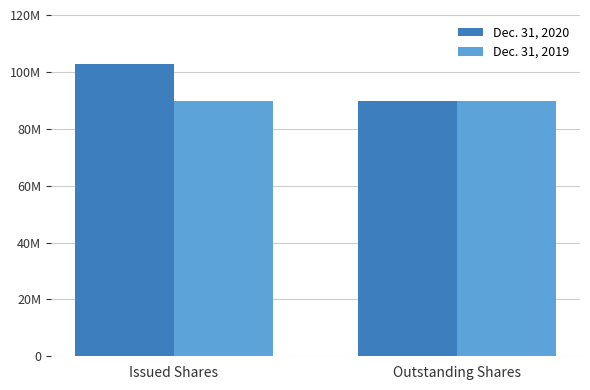

Which series has the largest total across all categories?

Dec. 31, 2020